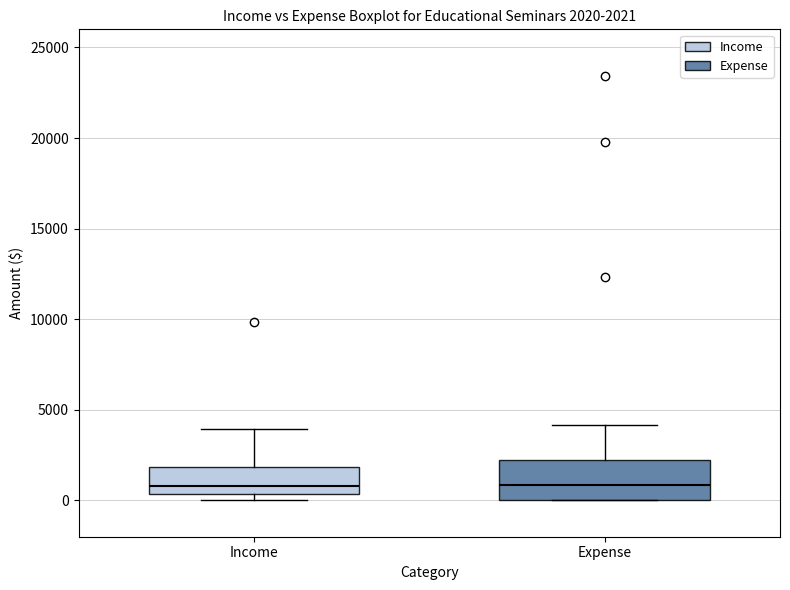

Which box is the tallest, from its lower edge to its upper edge?

Expense